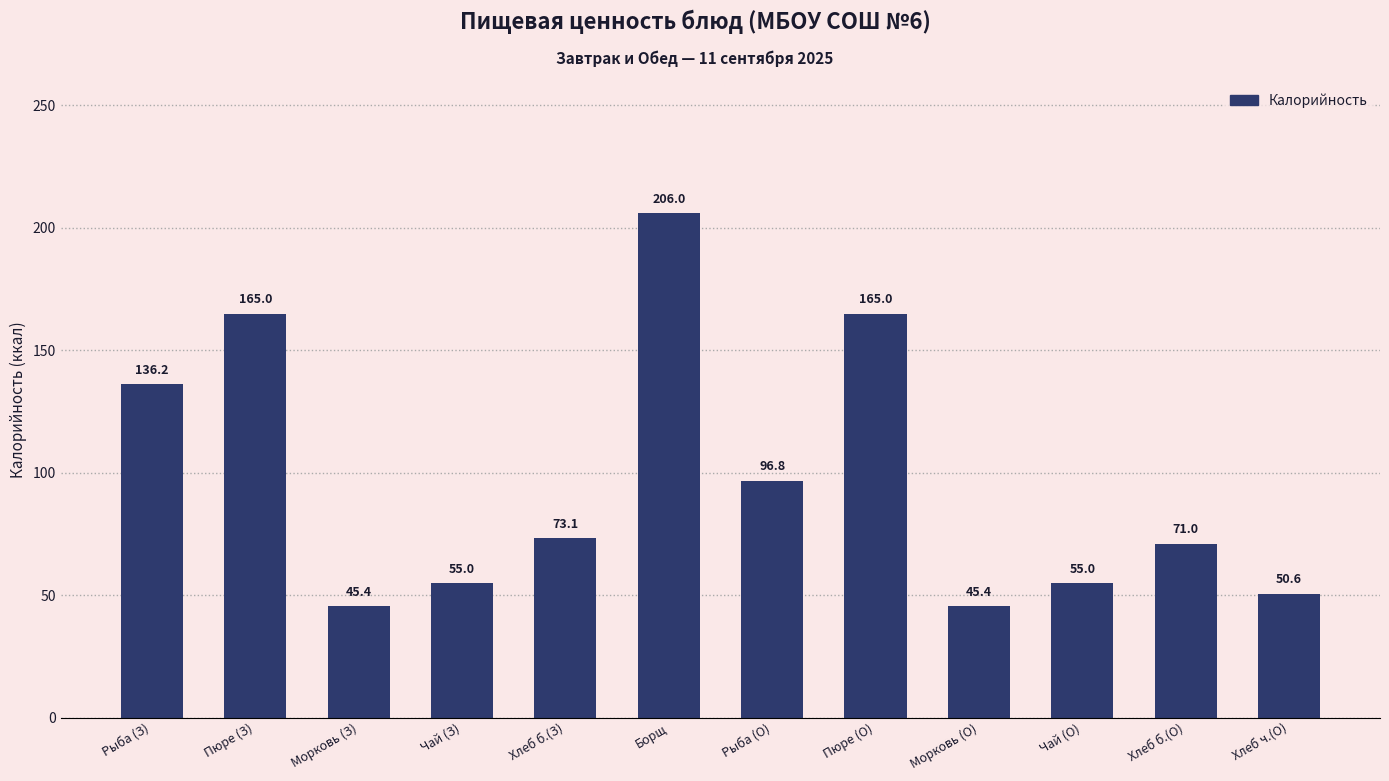

Where does the data first go above 73?

Рыба (З)